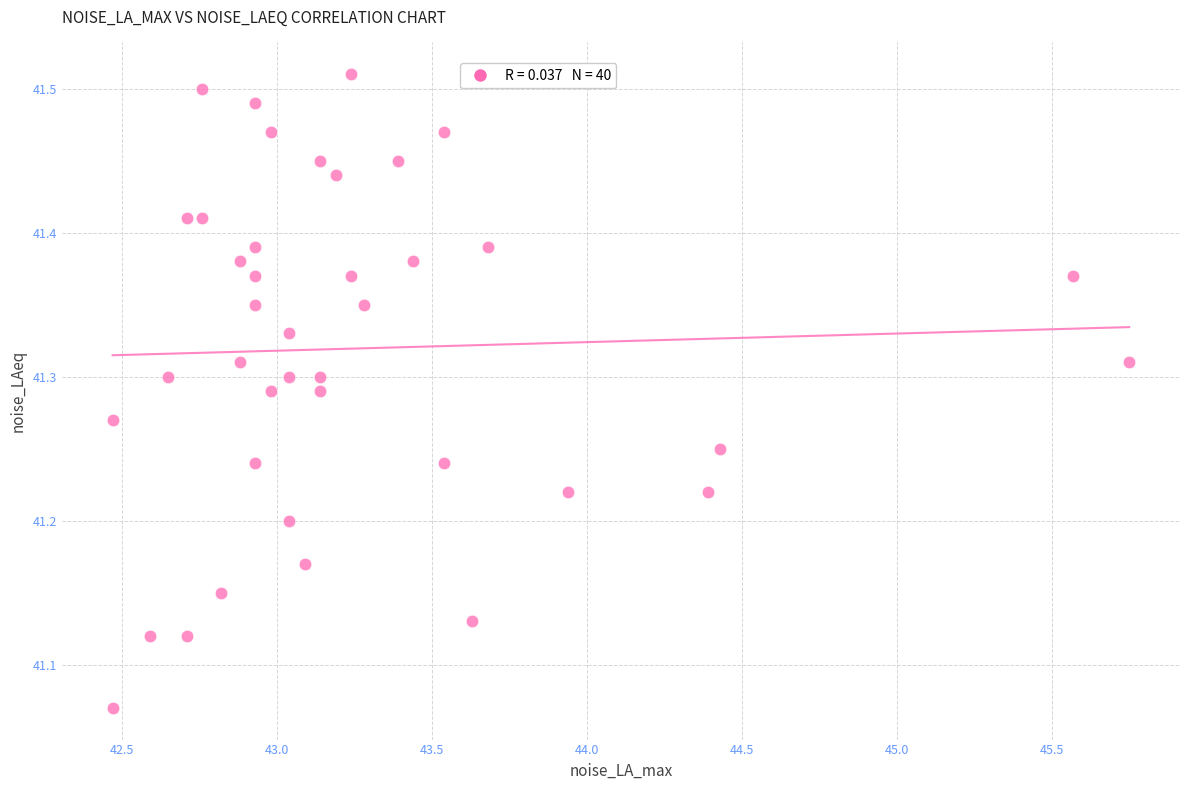

What is the range of X values (max minus min)?

3.3